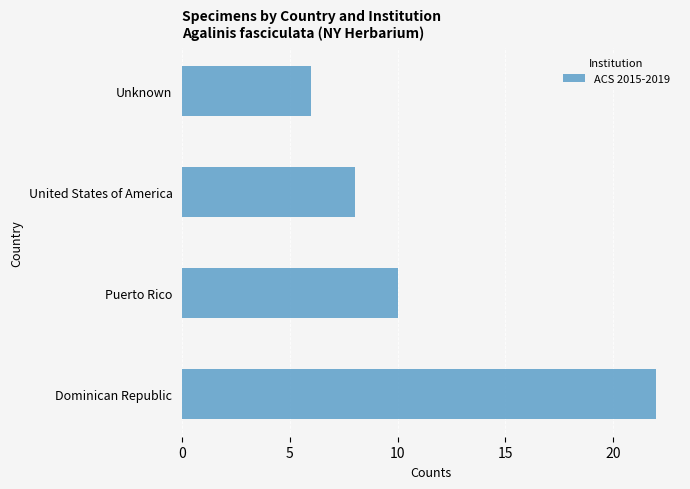

How many data points are less than 10?

2